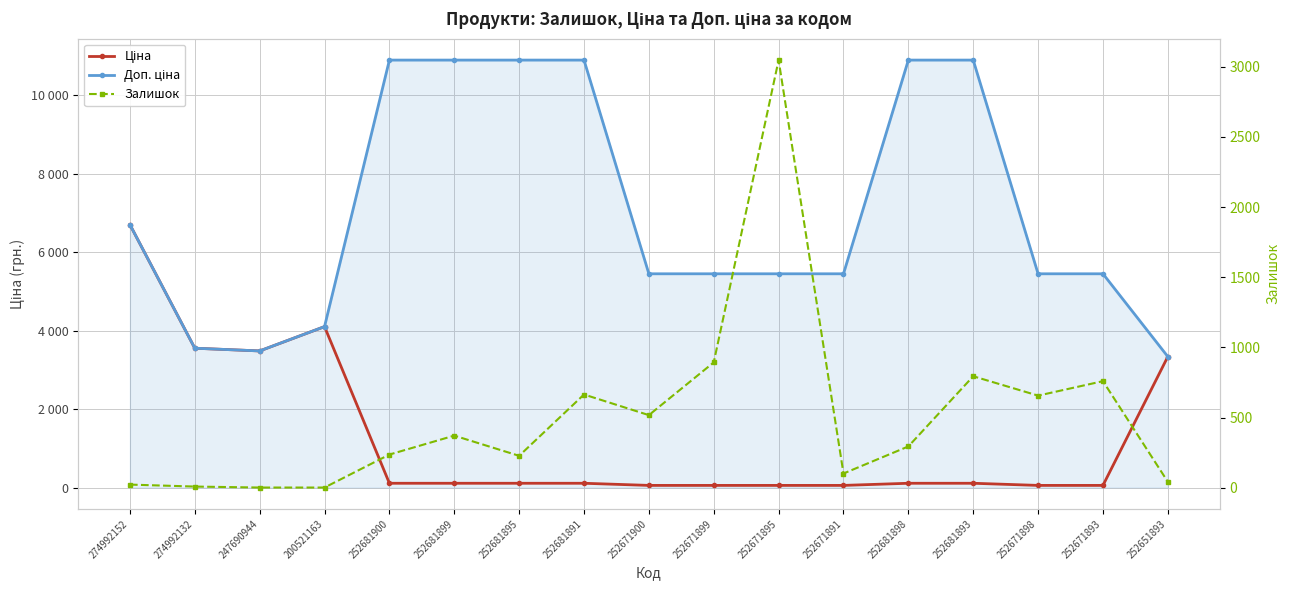

What is the sum of all Залишок values?

8650.0